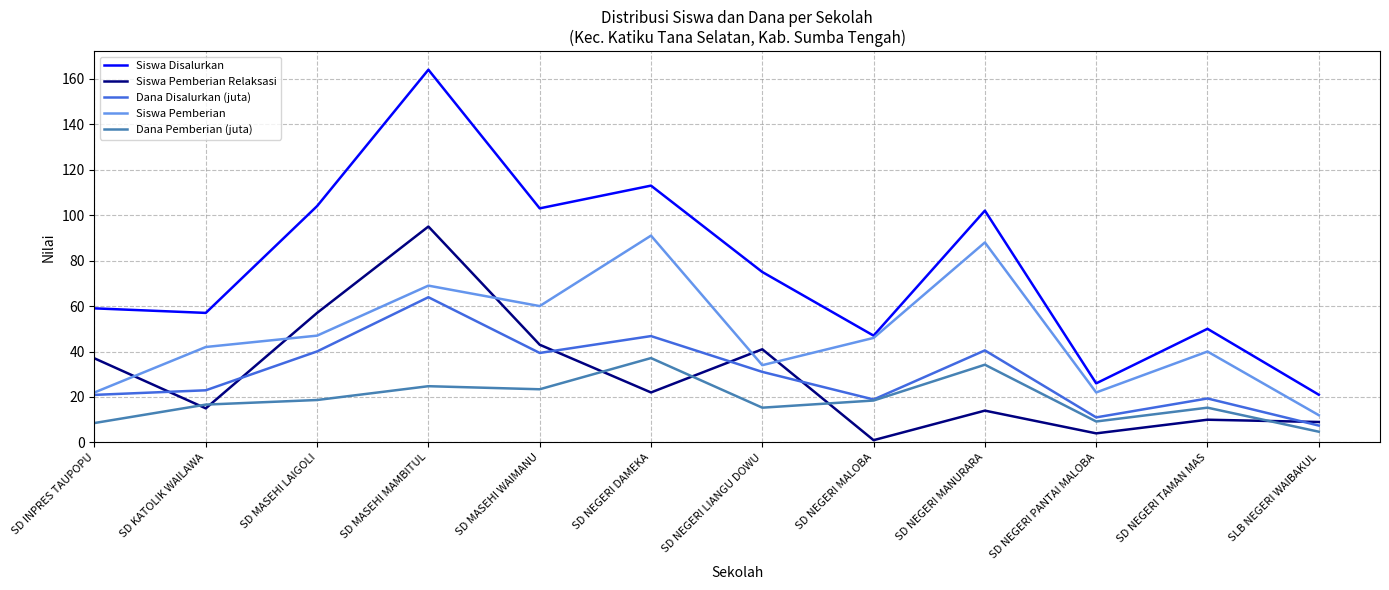

True or false: Siswa Pemberian Relaksasi and Siswa Disalurkan cross at least once.

False